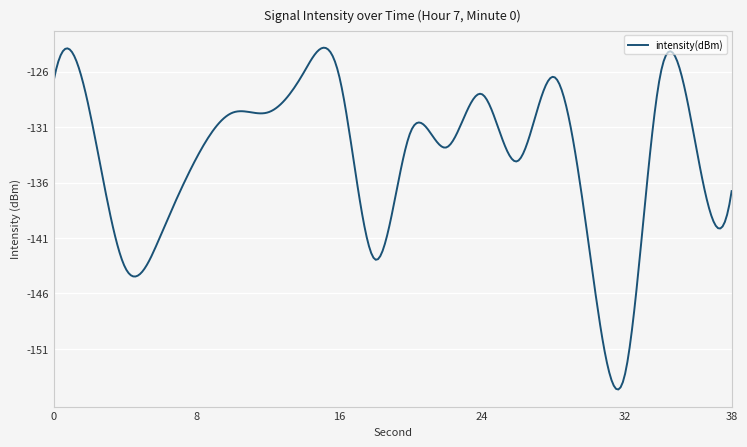

What is the difference between the maximum and minimum values?

30.8